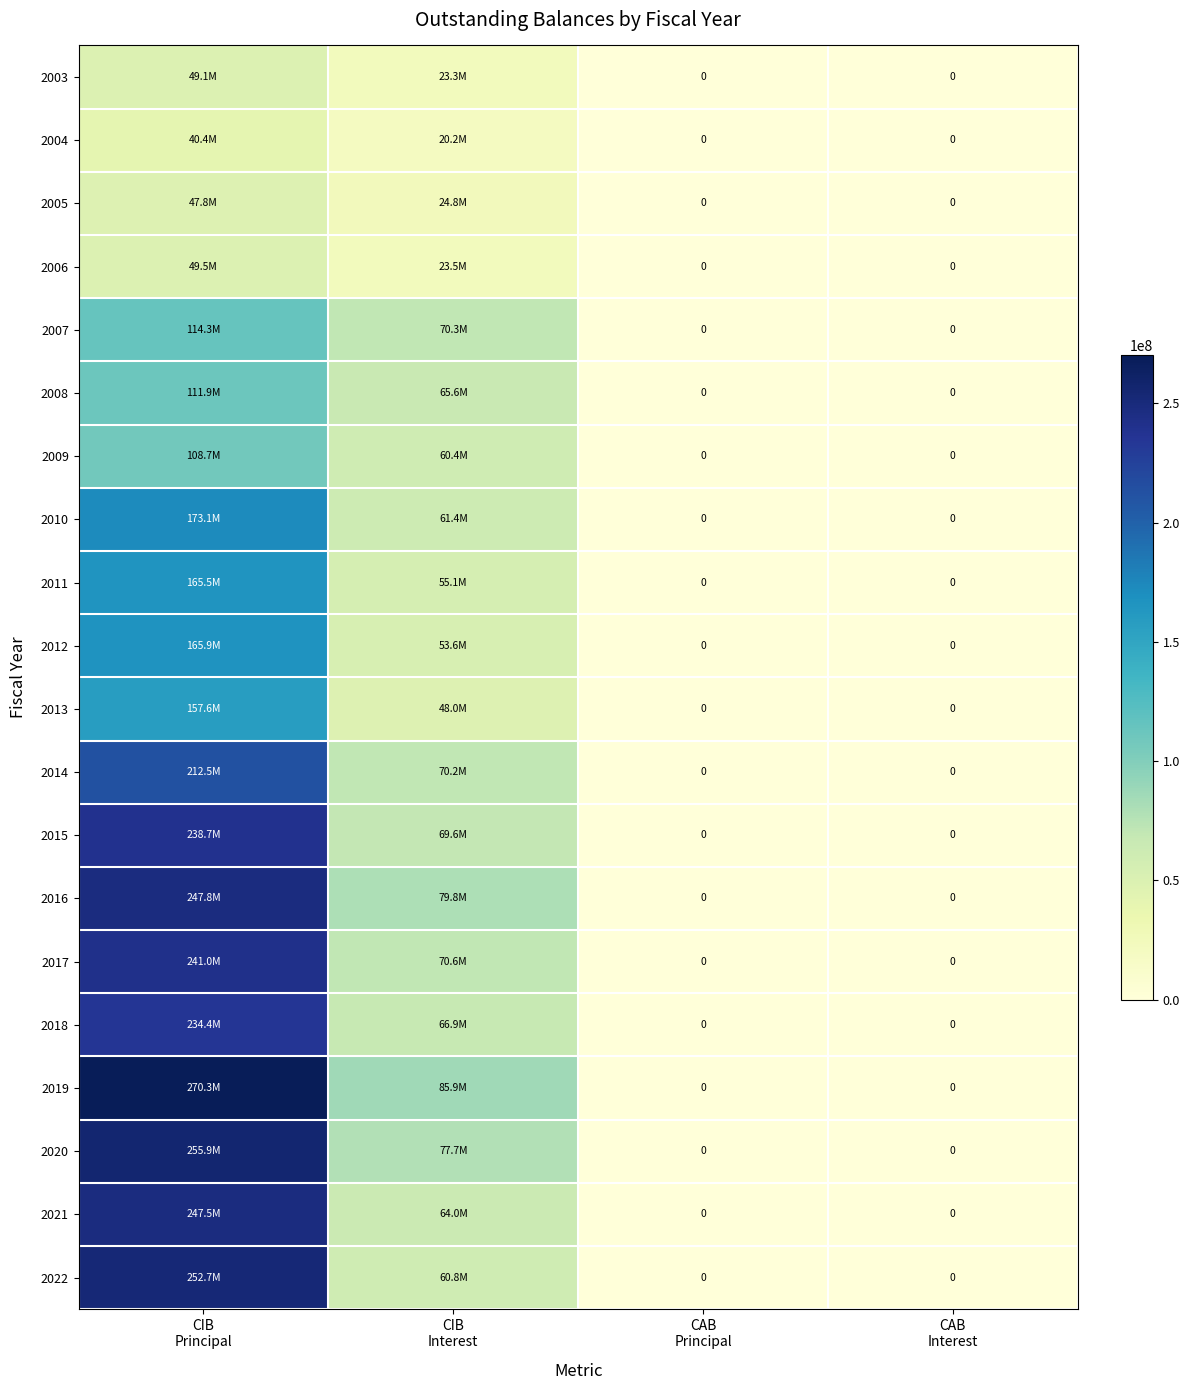

How many distinct data groups are displayed?

20